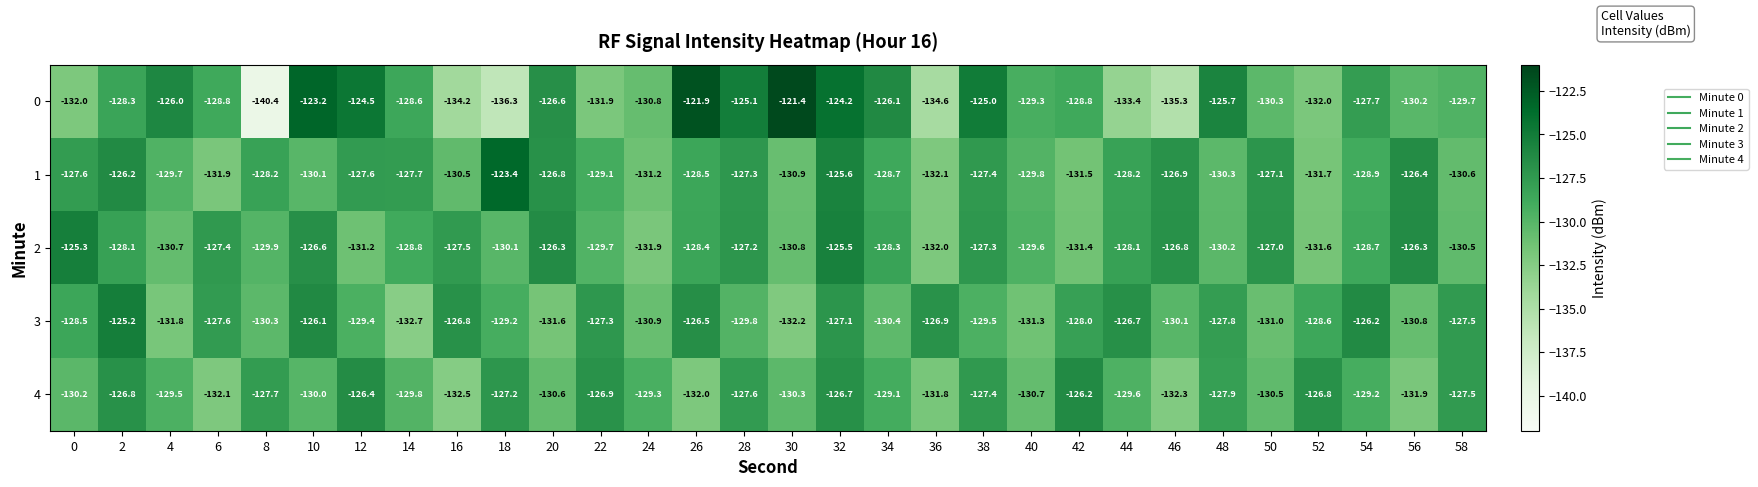

At 30, list the series in order from smallest to largest.

3, 1, 2, 4, 0